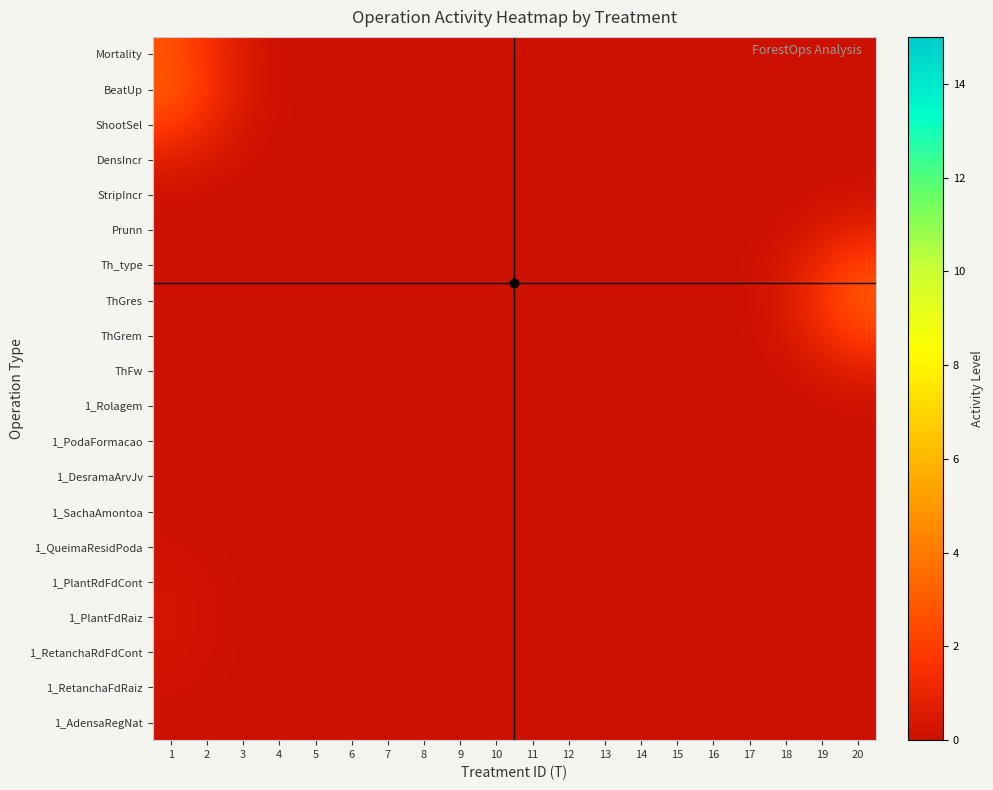

What is the difference between the highest and lowest values at 2?

1.7